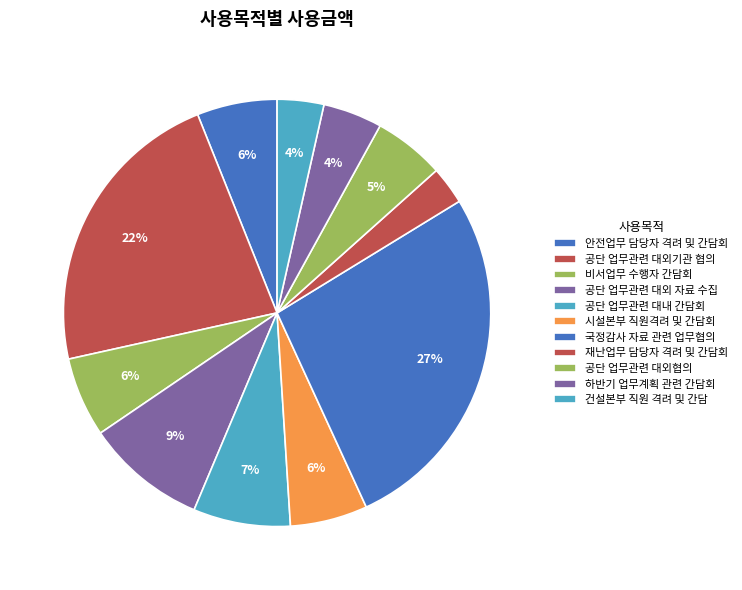

Does any single category account for the majority?

No